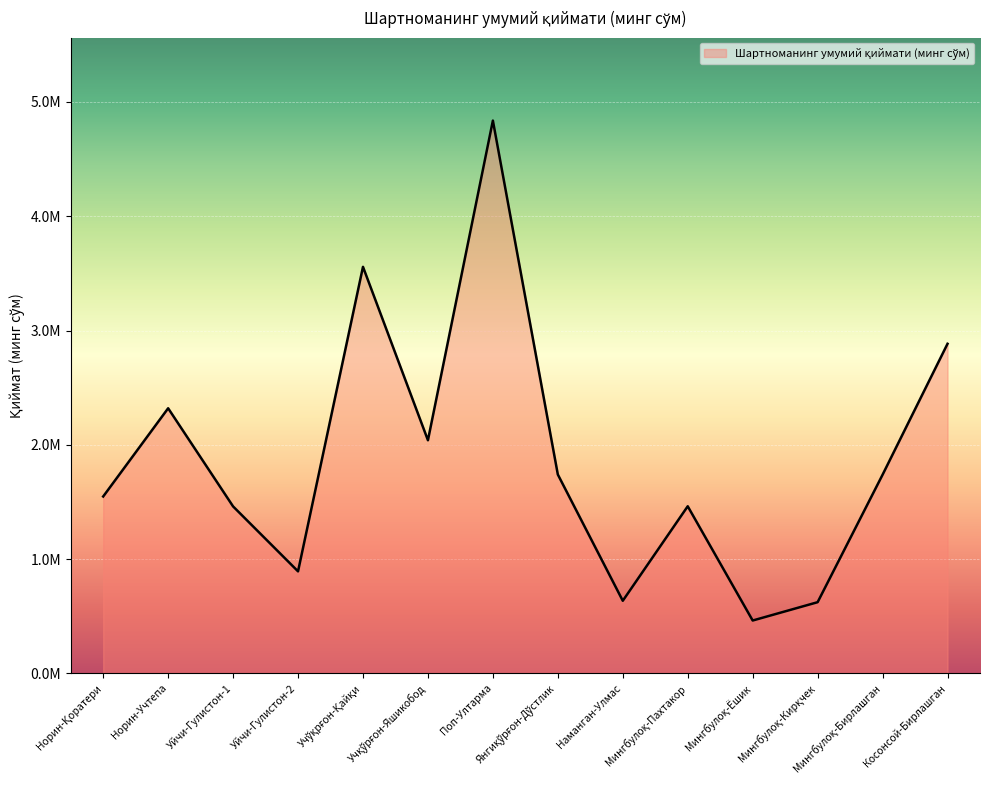

Is this an area chart (filled region under the line)?

Yes